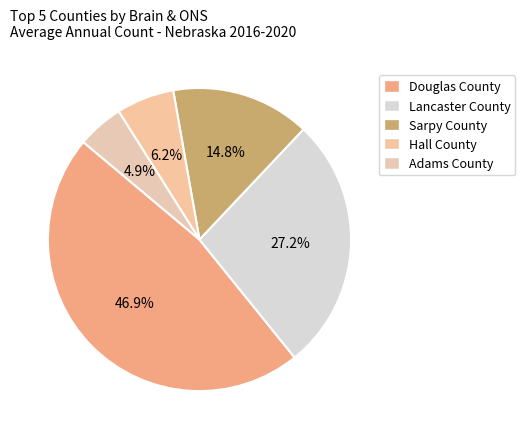

How many segments does this pie chart have?

5